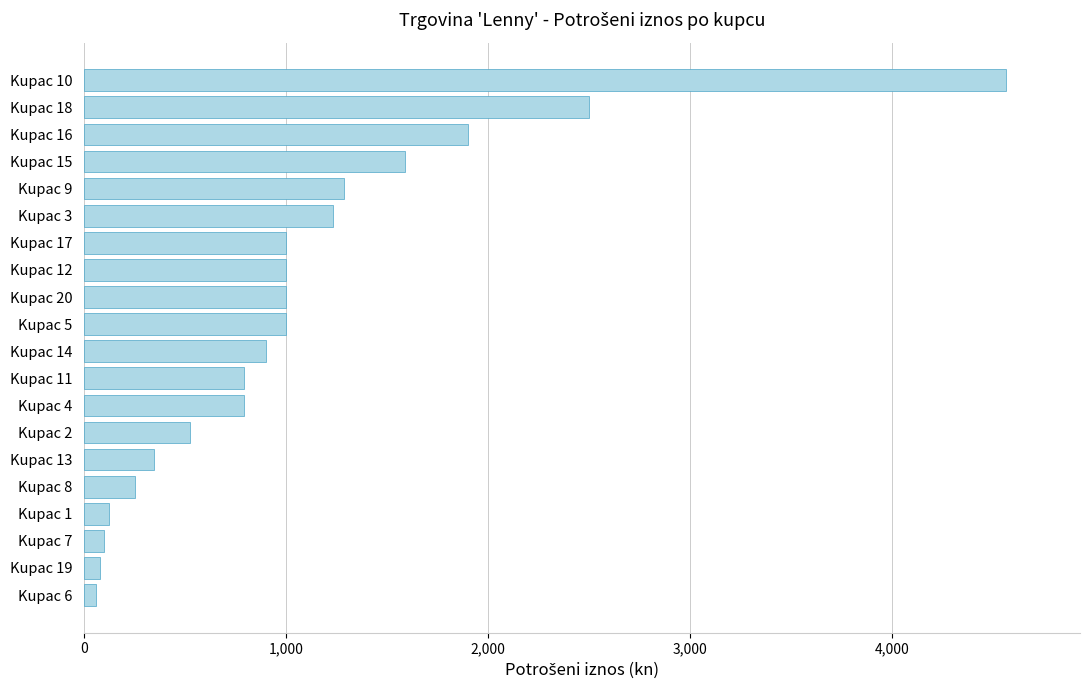

How many bars are there in total?

20